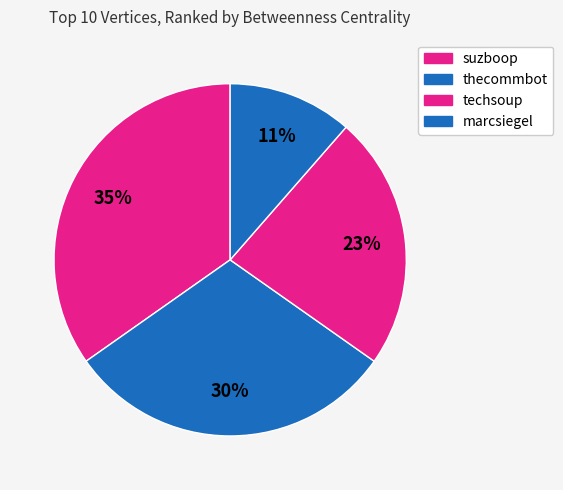

What percentage is the suzboop slice, to the nearest percent?

35%